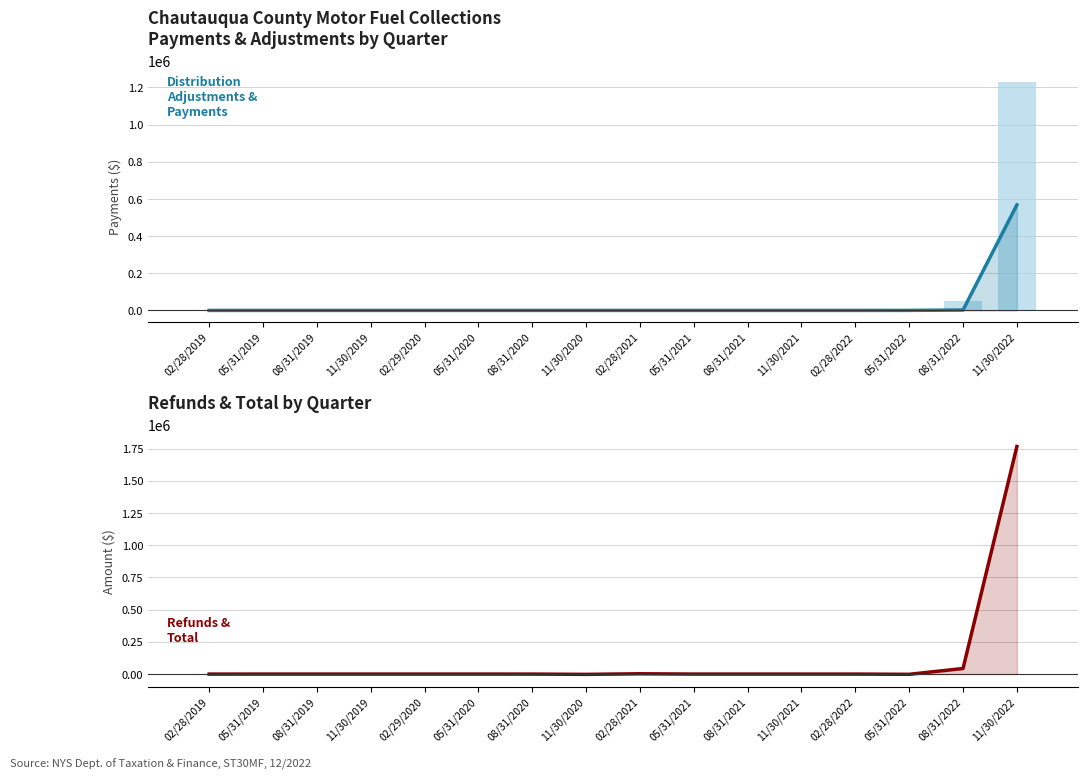

What position from the right is 05/31/2022?

3